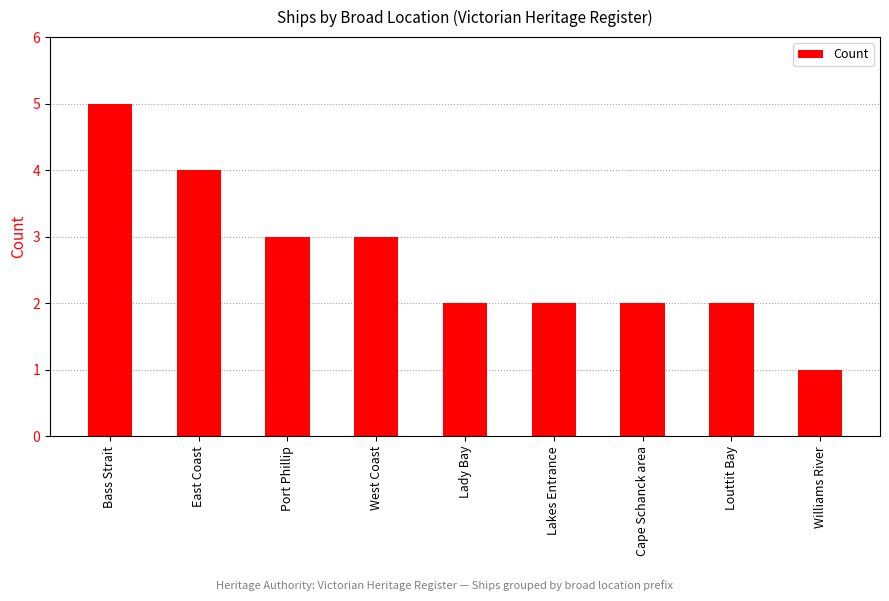

Reading left to right, extract all data points from this chart.

5	4	3	3	2	2	2	2	1